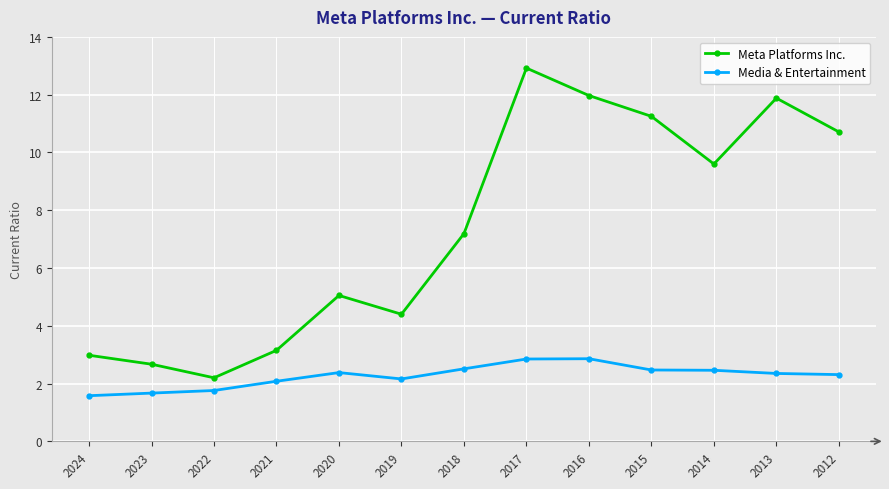

Is this an area chart (filled region under the line)?

No